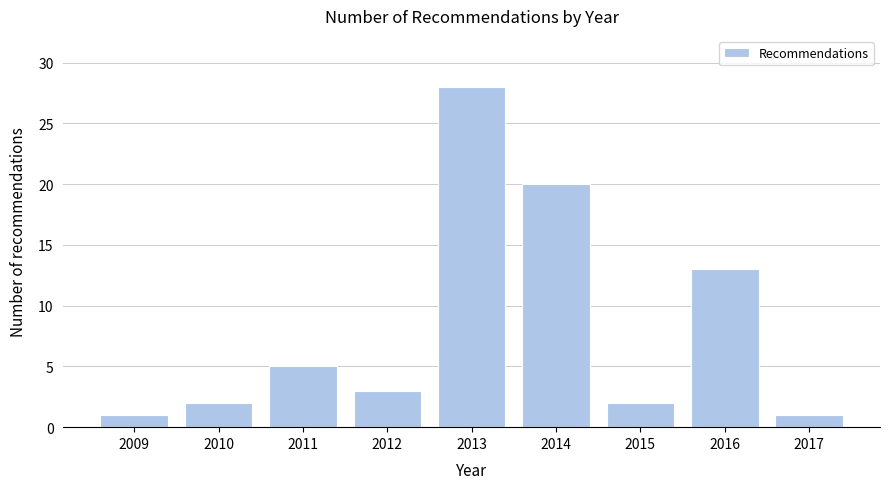

Reading left to right, what are all the values shown in this chart?

2009=1	2010=2	2011=5	2012=3	2013=28	2014=20	2015=2	2016=13	2017=1